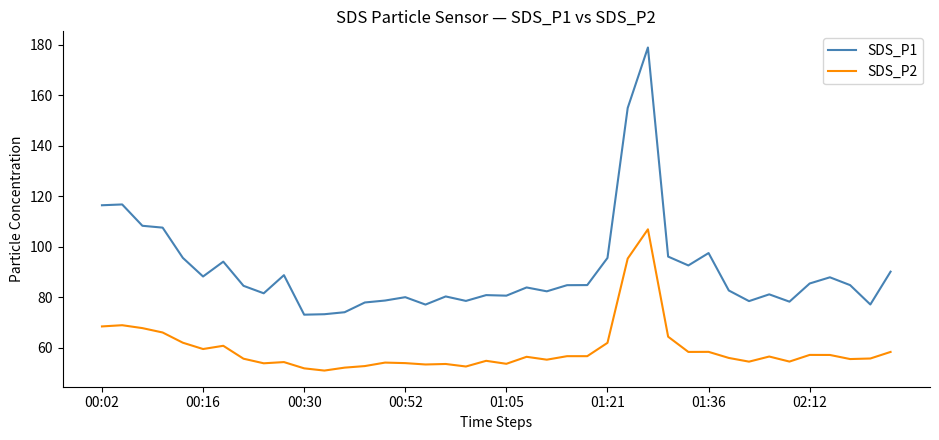

In SDS_P1, how many points are higher than both neighbors (excluding endpoints)?

11